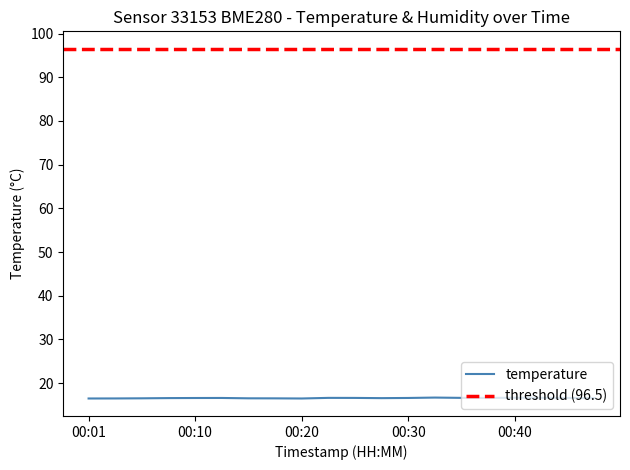

Rank the categories by value from lowest to highest.

00:01, 00:20, 00:03, 00:18, 00:06, 00:15, 00:27, 00:08, 00:47, 00:10, 00:13, 00:30, 00:45, 00:25, 00:37, 00:23, 00:35, 00:42, 00:40, 00:32